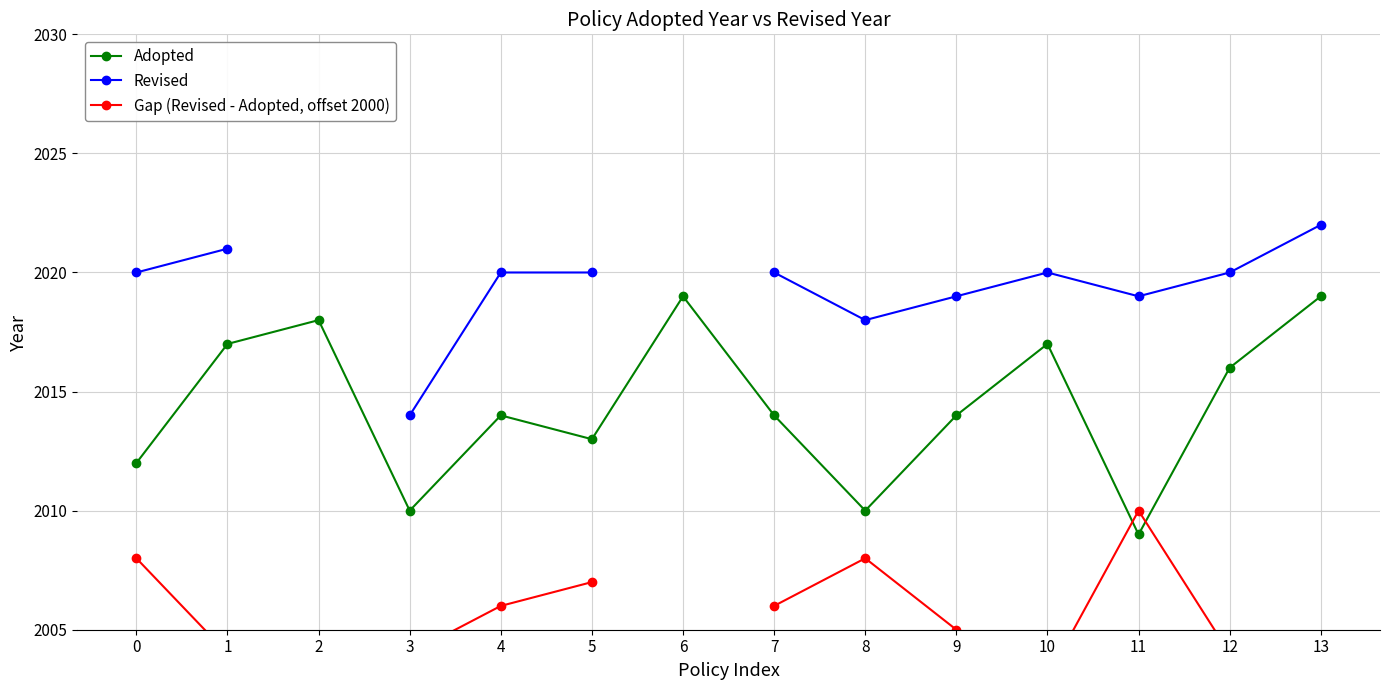

Read the Adopted value at 2.

2018